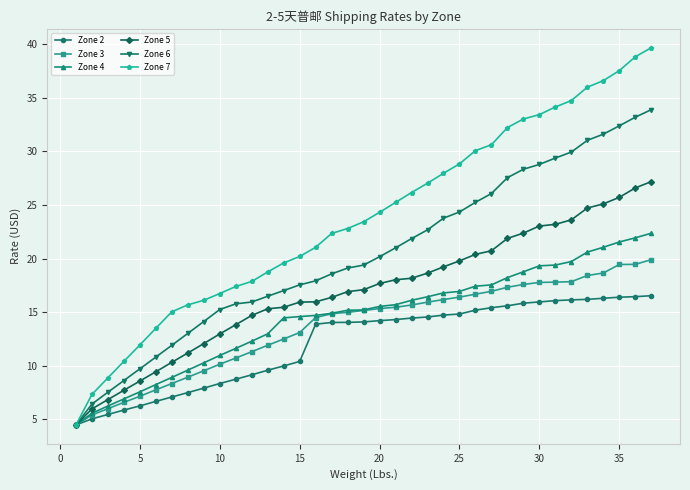

What is the sum of all Zone 7 values?

880.0